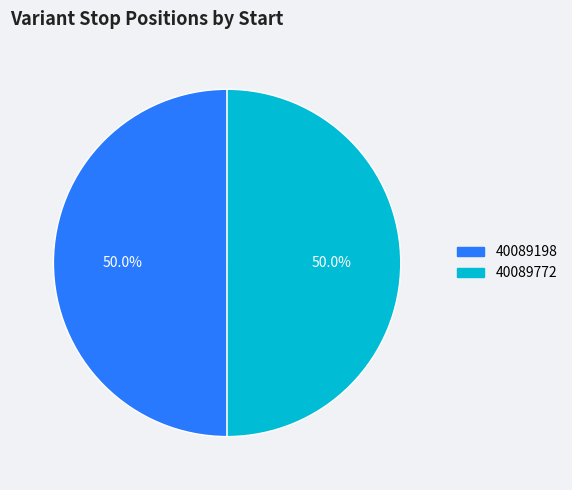

How many slices are in this pie chart?

2